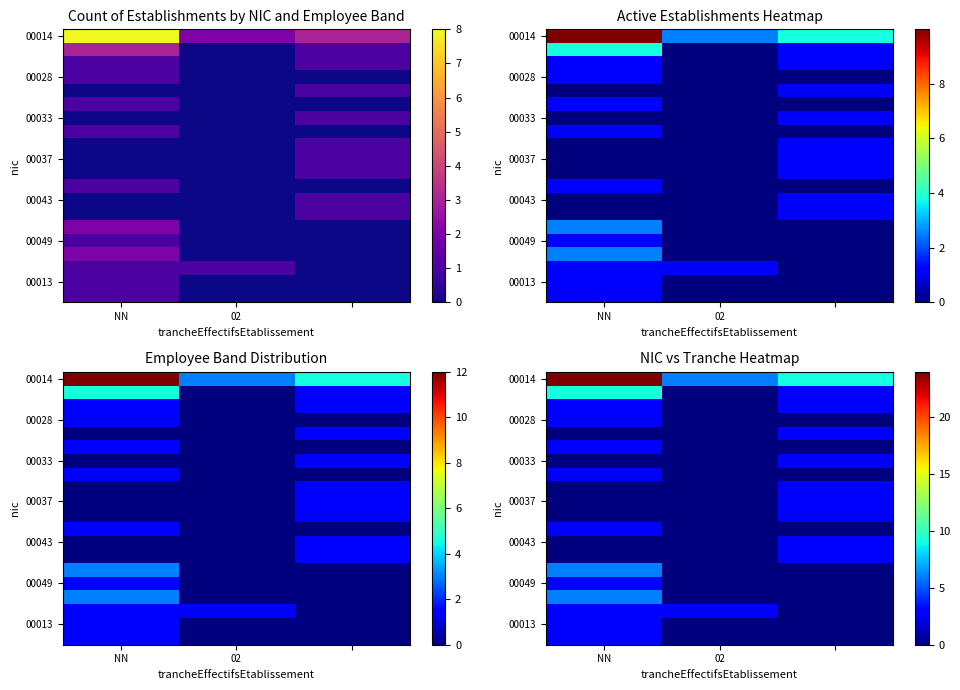

At which category does the chart reach its minimum across all series?

02